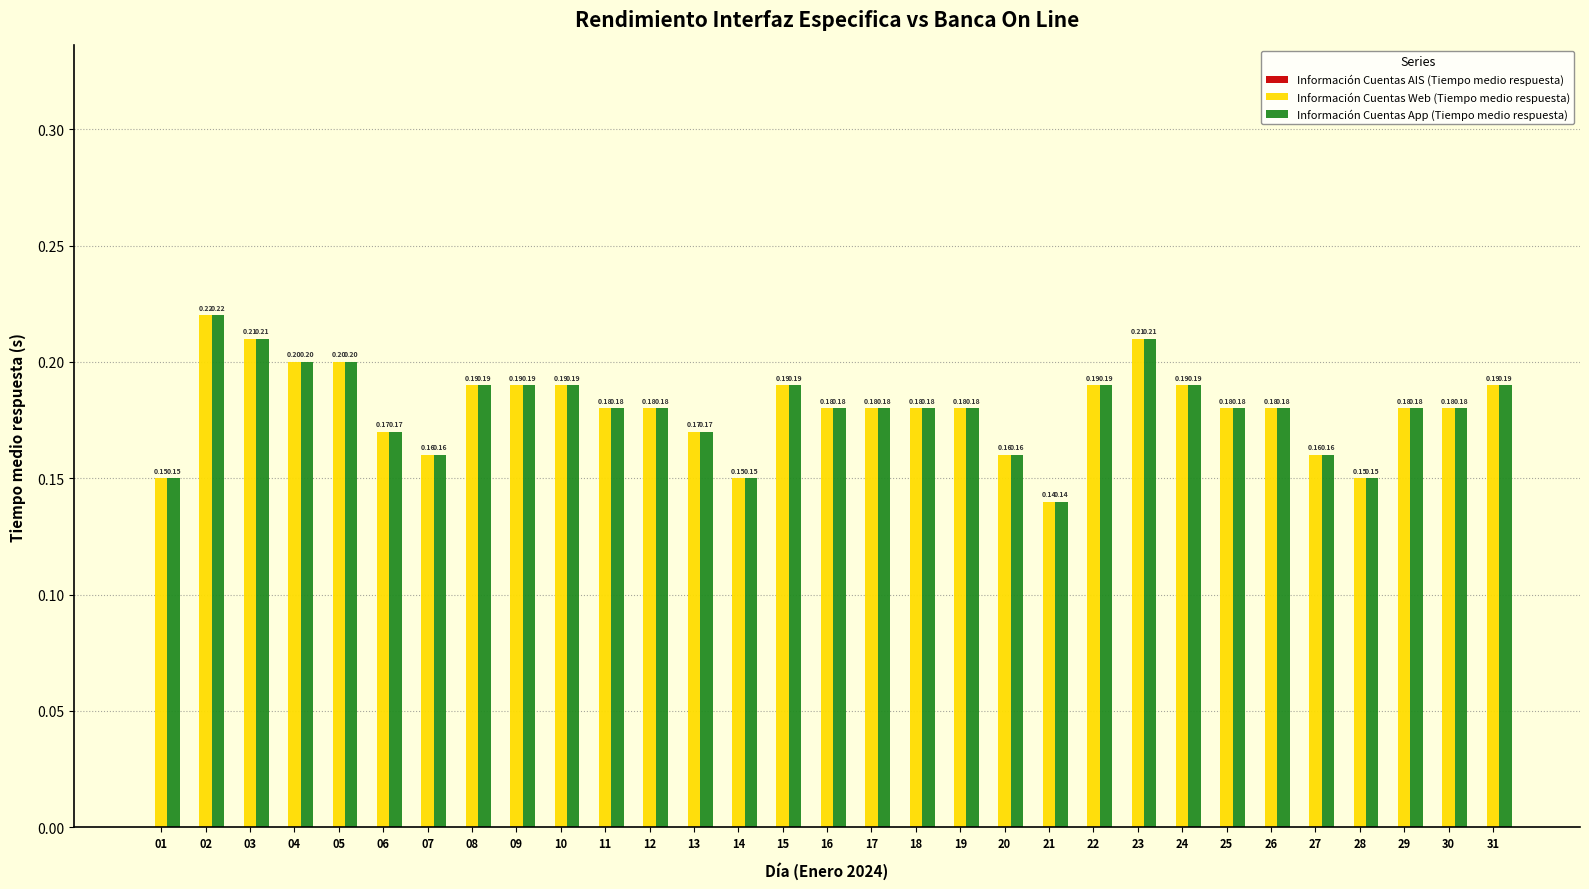

What is the total value across all series at 27?

0.3